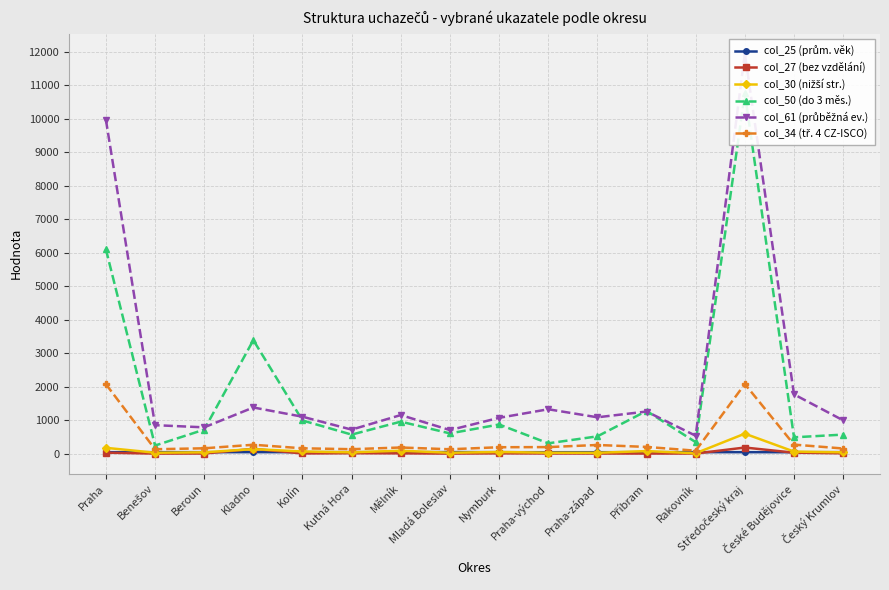

What is the label of the 13th point from the left?

Rakovník